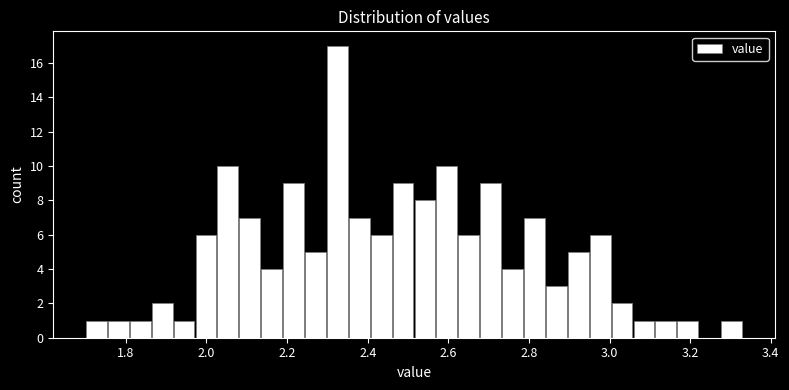

Around what value on the x-axis is the tallest bar? Give the approximate position of its centre, as read against the axis.

2.32